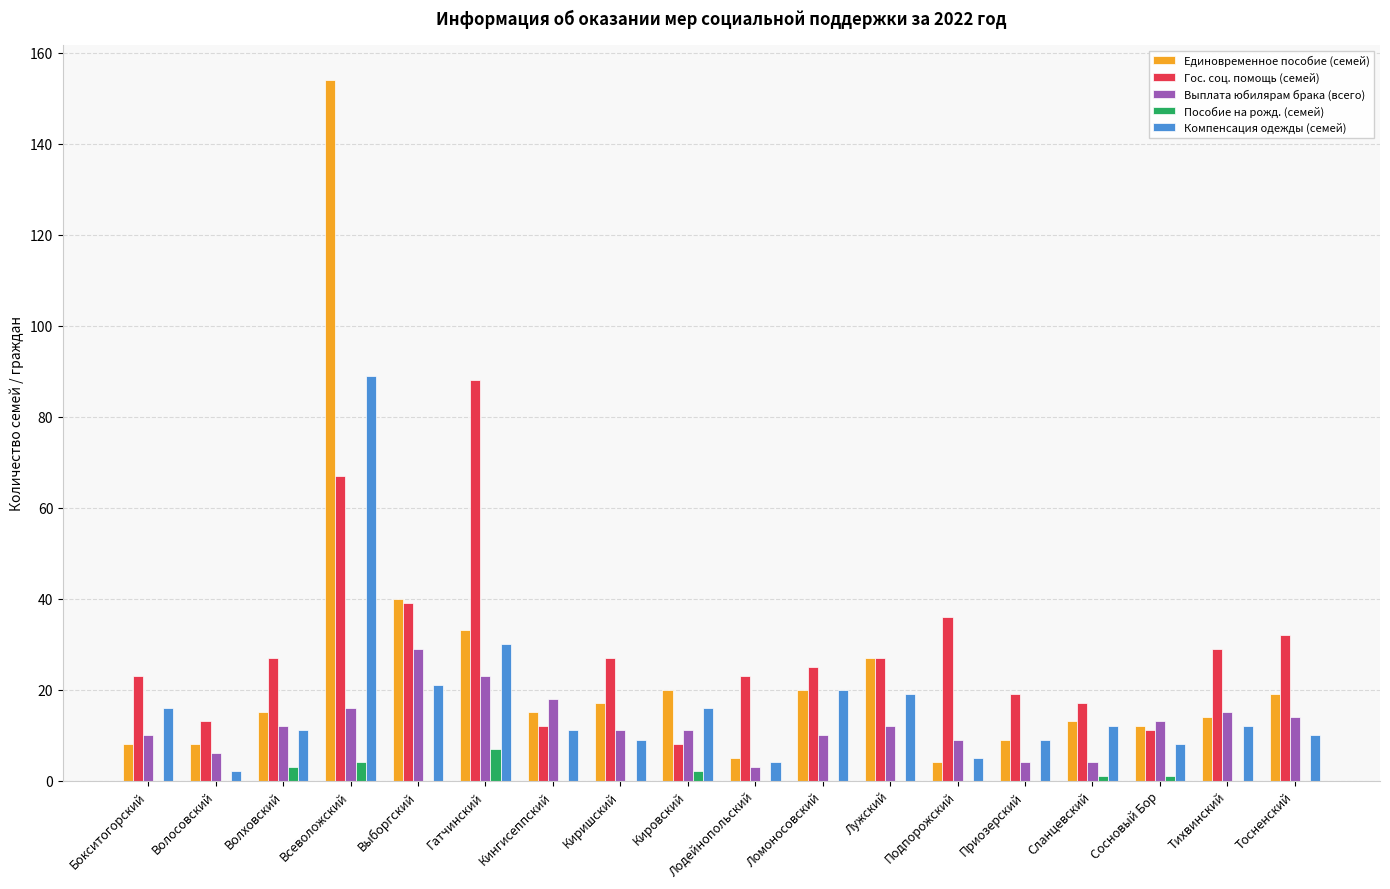

Is the value of Компенсация одежды (семей) at Тосненский greater than the value of Пособие на рожд. (семей) at Сланцевский?

Yes